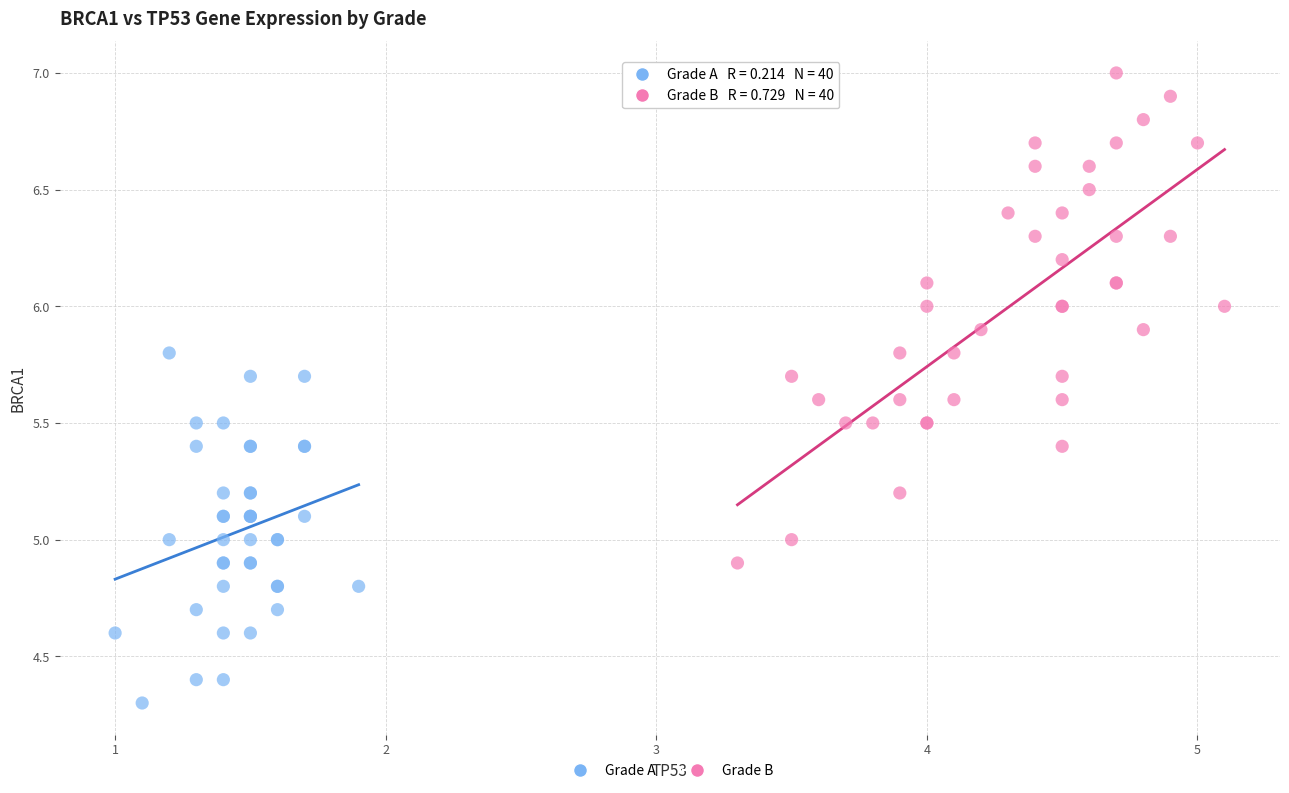

What are all the series names shown in the legend?

Grade A, Grade B